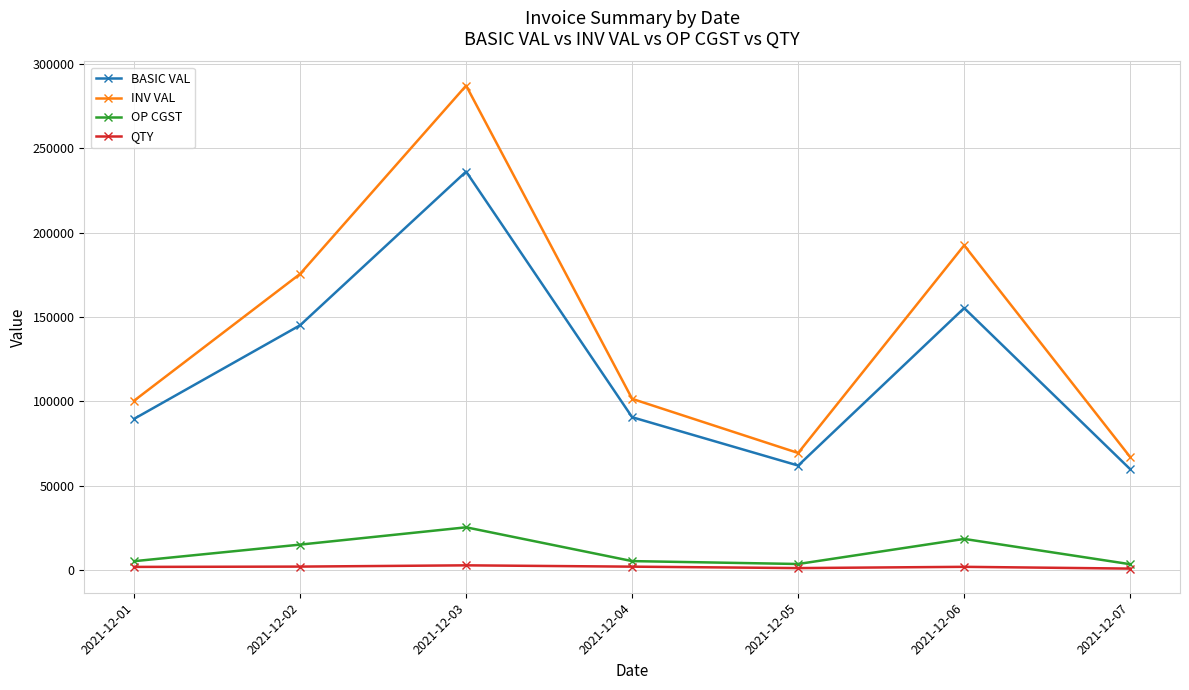

How many interior local valleys does the OP CGST series have?

1